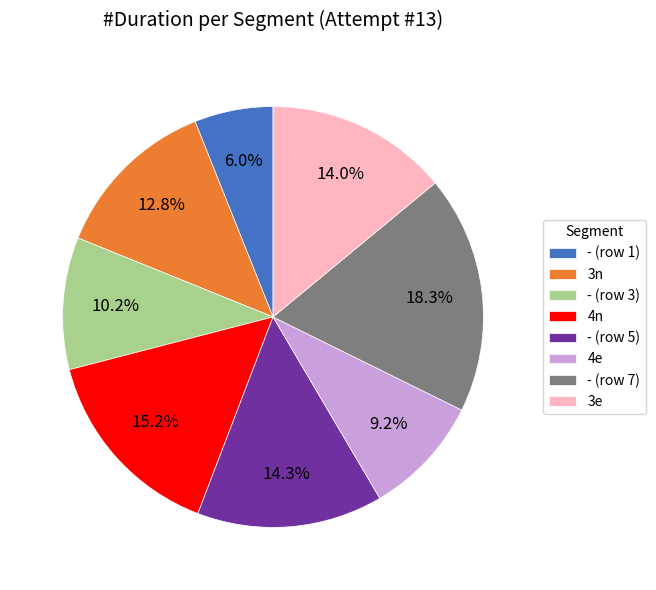

Approximately how many times larger is the value at 4e compared to - (row 3)?

0.9